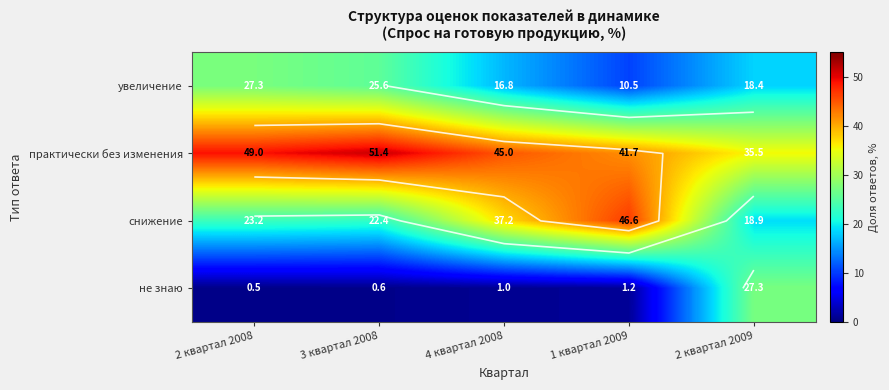

How many series are shown in this chart?

4